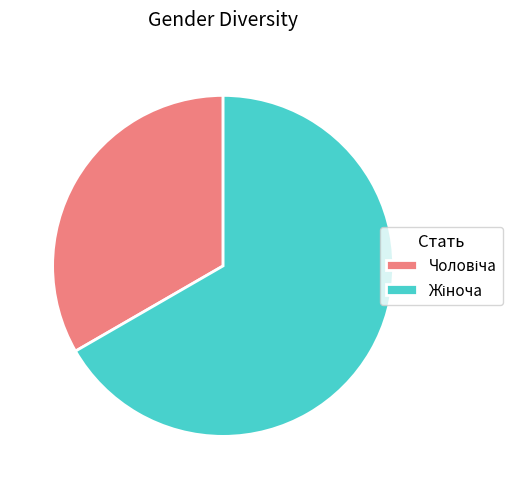

Is there any slice that represents more than half of the pie?

Yes